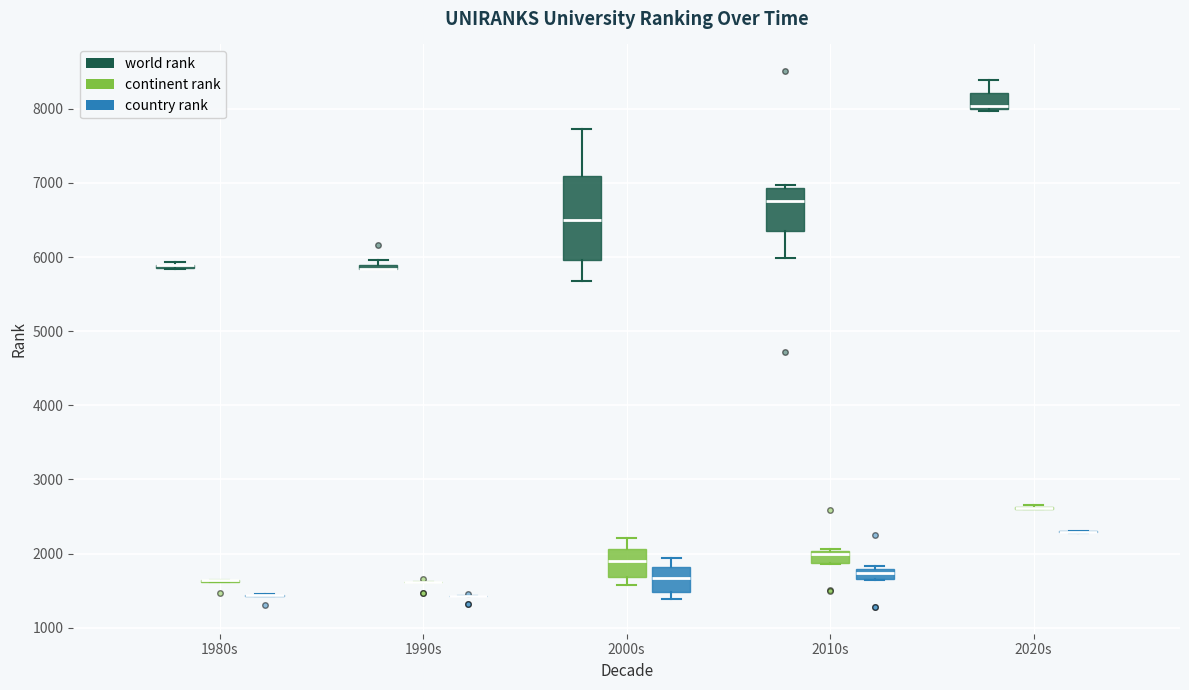

Which box is the tallest, from its lower edge to its upper edge?

2000s (world rank)